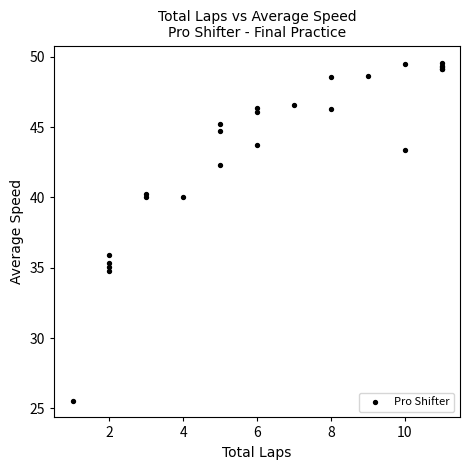

What Y value in the scatter plot is closest to 37?

35.9